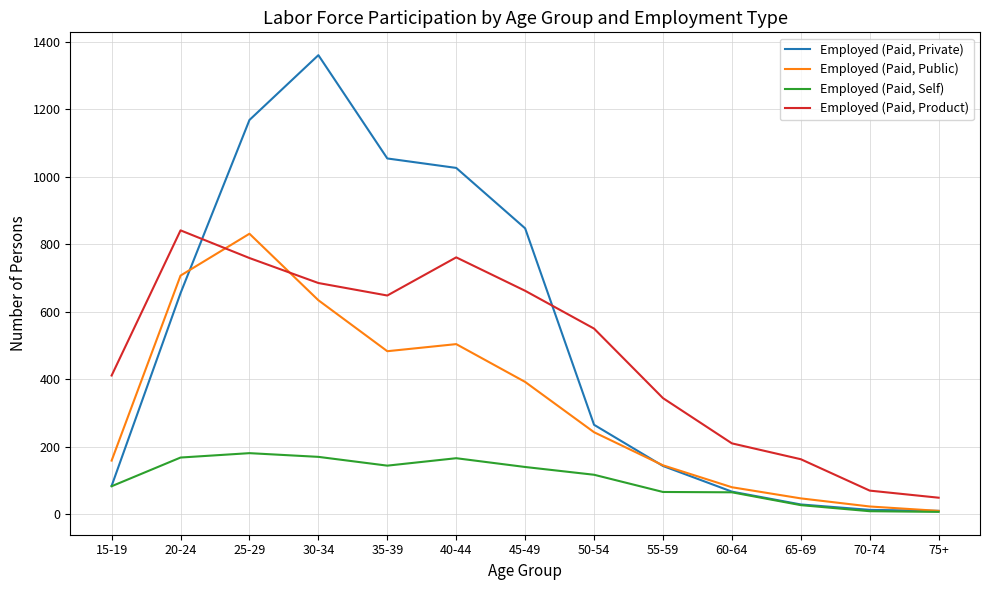

The value of Employed (Paid, Self) at 20-24 is 60. True or false?

False